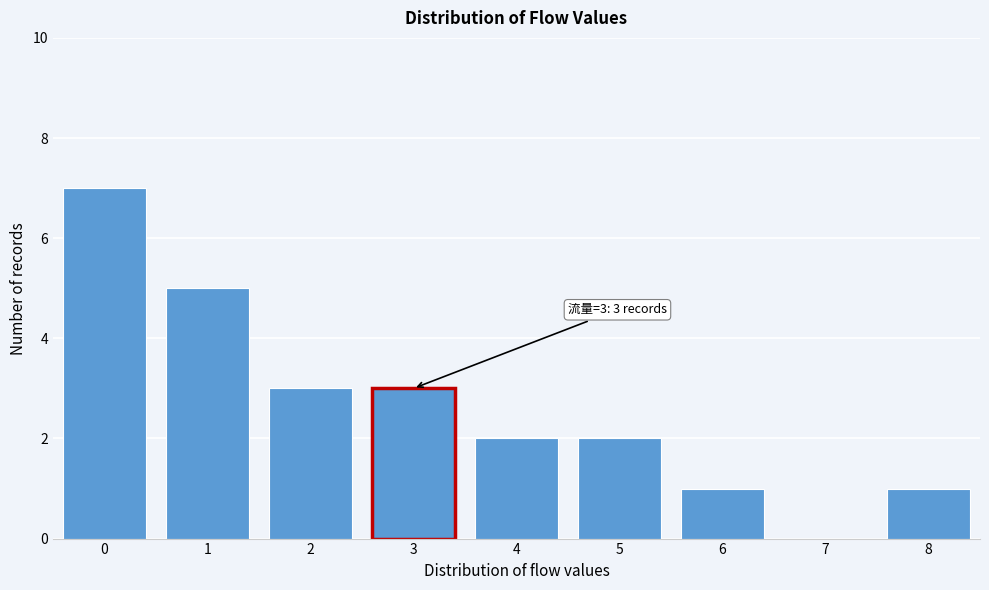

Reading right to left, extract all data points from this chart.

8=1	7=0	6=1	5=2	4=2	3=3	2=3	1=5	0=7